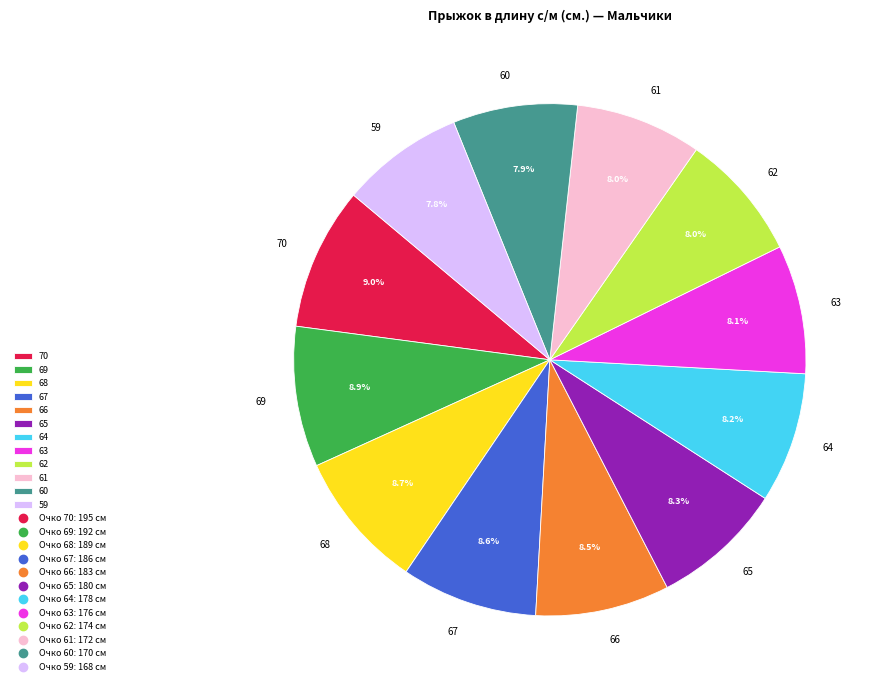

Approximately how many times larger is the value at 62 compared to 64?

1.0